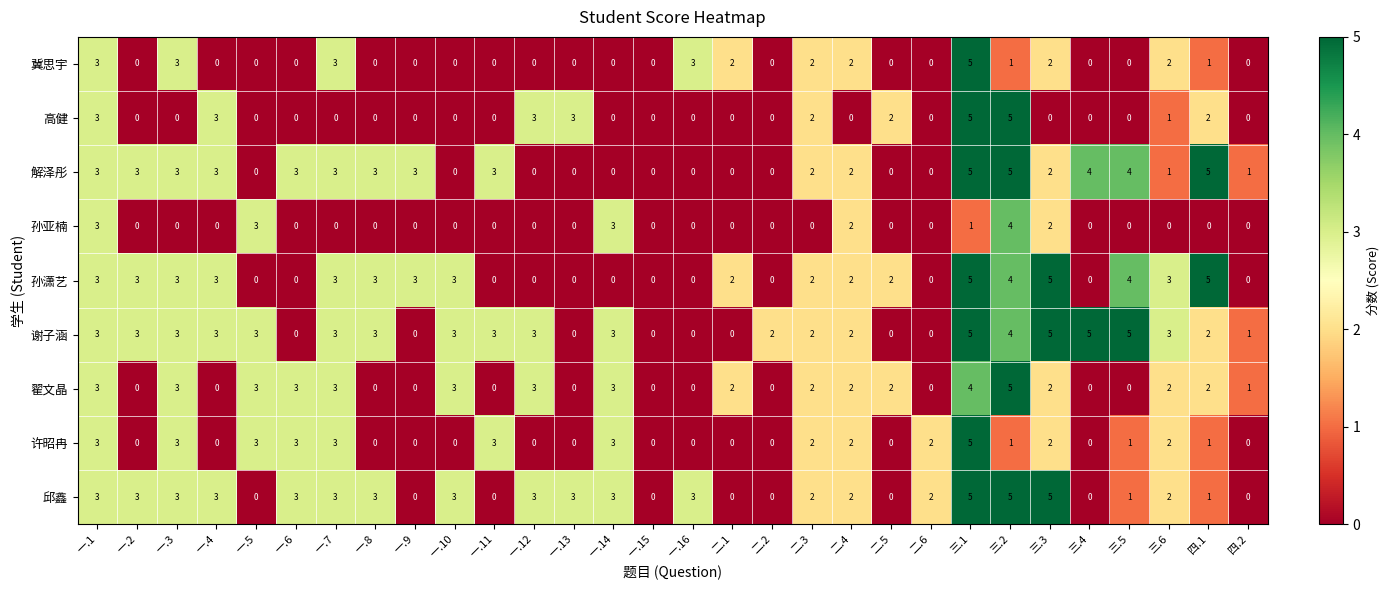

Count the number of categories in the chart.

30